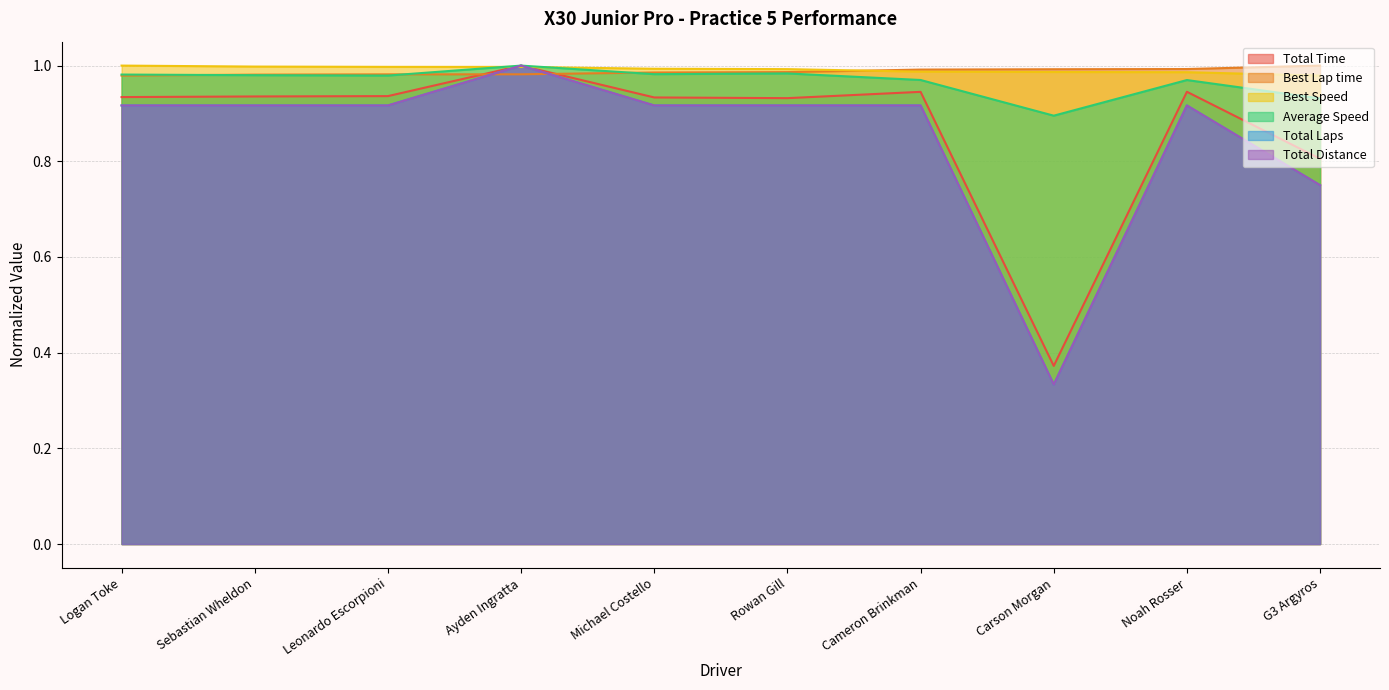

The value of Average Speed at Michael Costello is 1.0. True or false?

True